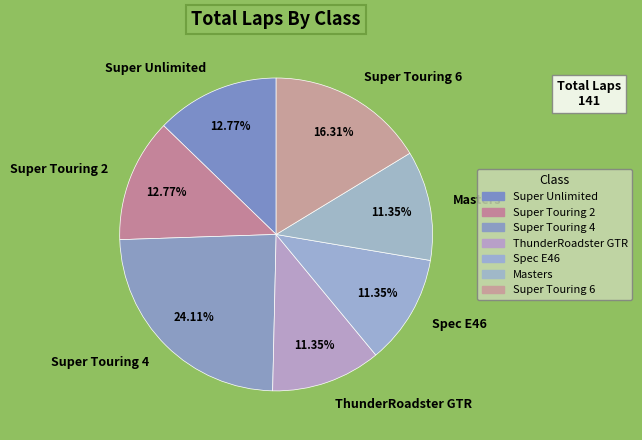

Is there any slice that represents more than half of the pie?

No